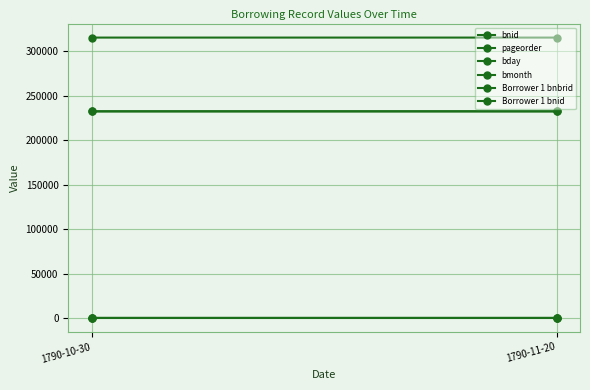

What position from the left is 1790-10-30?

1